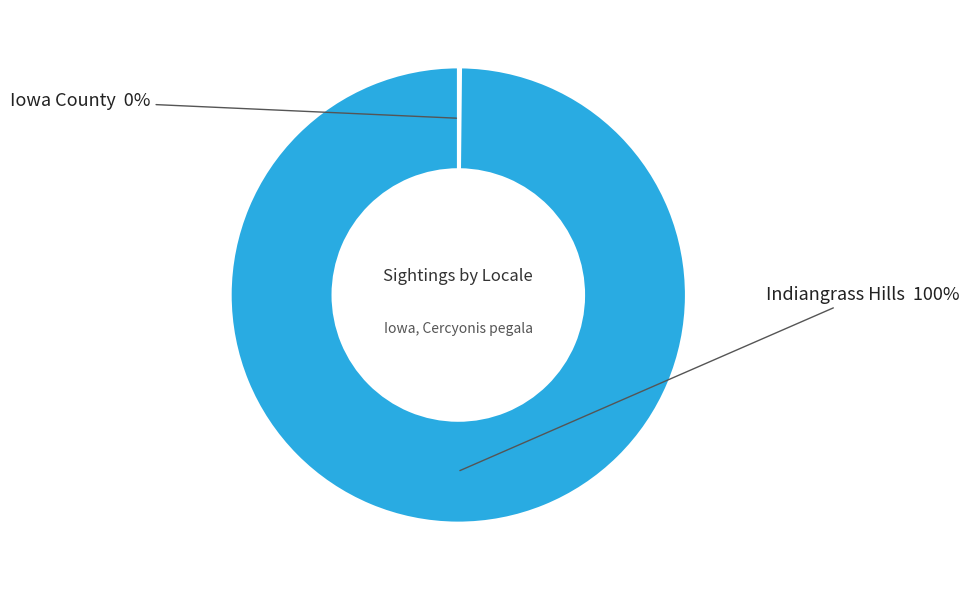

To the nearest percent, what is the average slice percentage?

50%